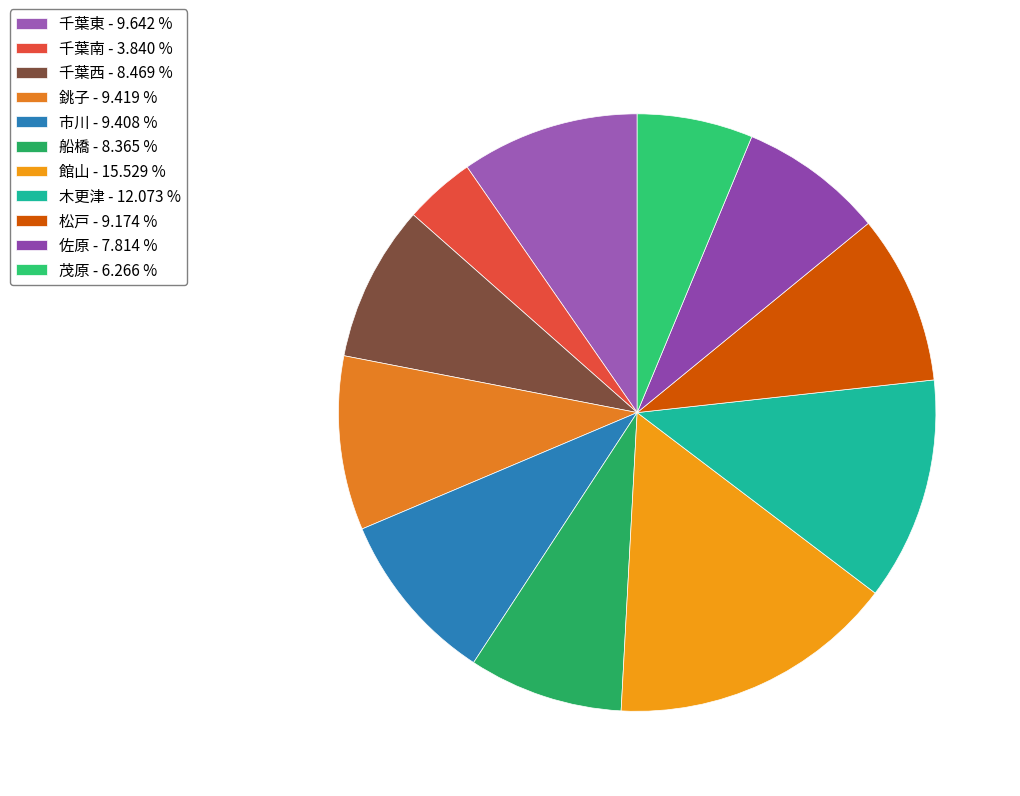

Rank the categories by value from highest to lowest.

館山, 木更津, 千葉東, 銚子, 市川, 松戸, 千葉西, 船橋, 佐原, 茂原, 千葉南